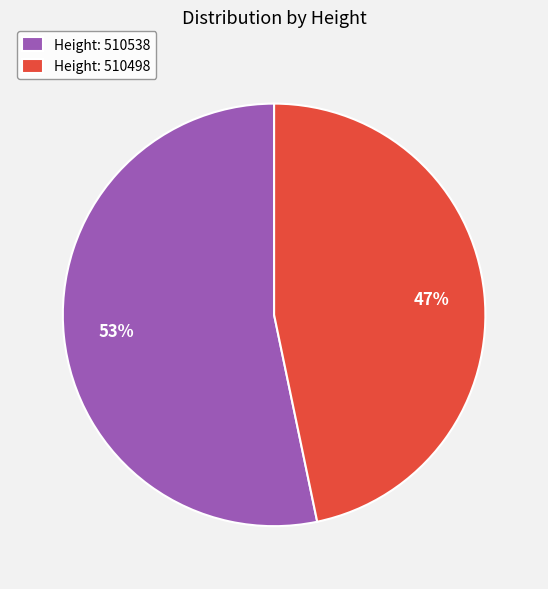

To the nearest percent, what portion does Height: 510538 represent?

53%